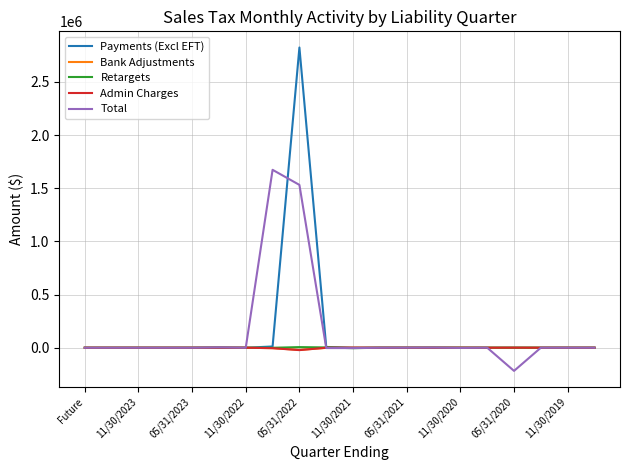

Which series has the widest spread of values?

Payments (Excl EFT)